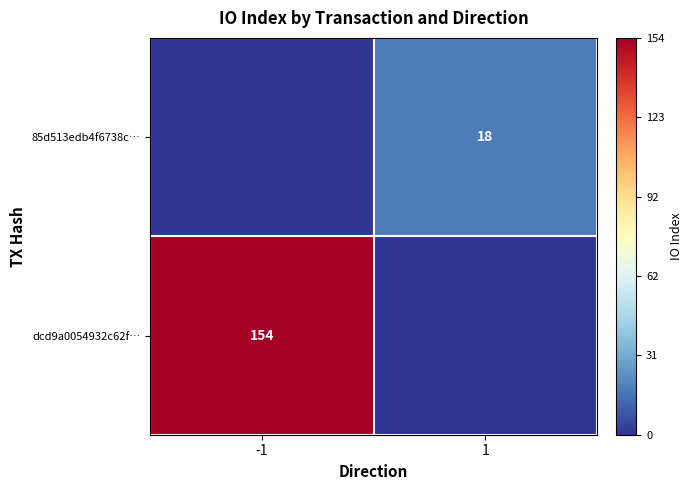

The 85d513edb4f6738c… series shows 5 at 1. True or false?

False